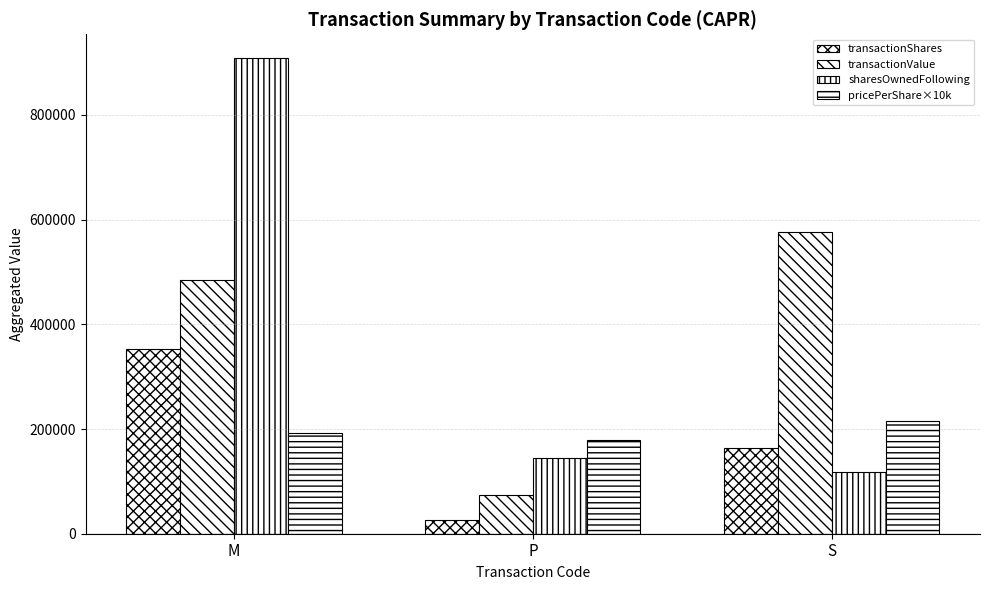

How many bars are there in each group?

4